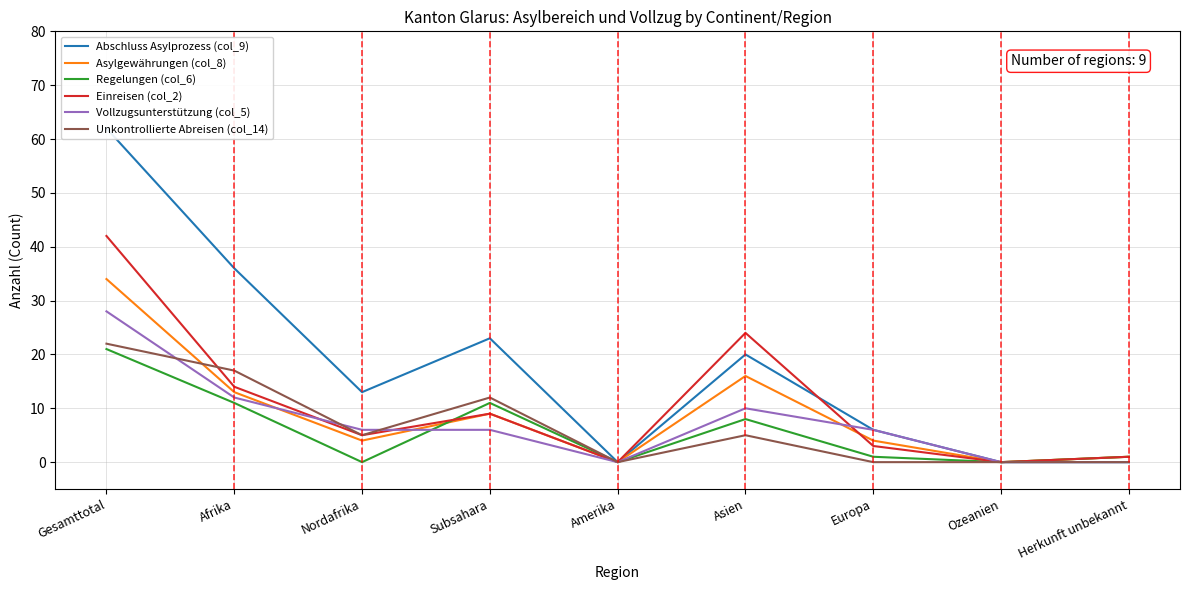

Which series has the widest spread of values?

Abschluss Asylprozess (col_9)